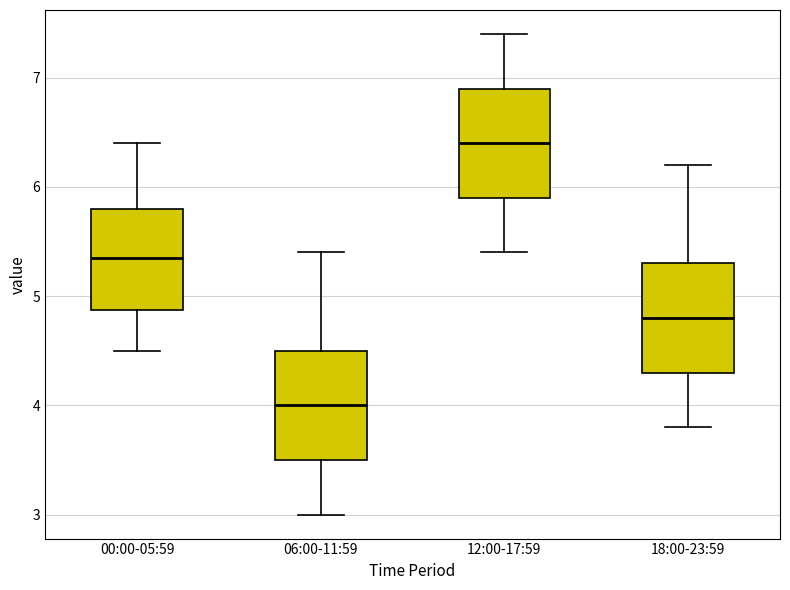

Which box's median line is the highest?

12:00-17:59